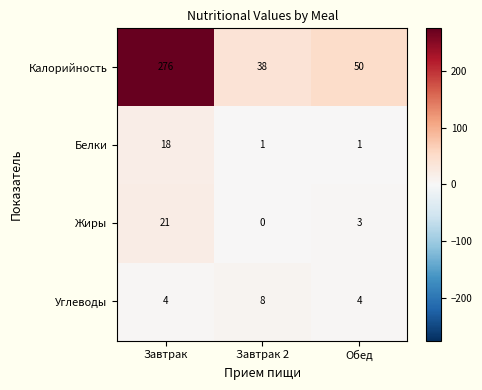

At which label does Калорийность first exceed 50?

Завтрак